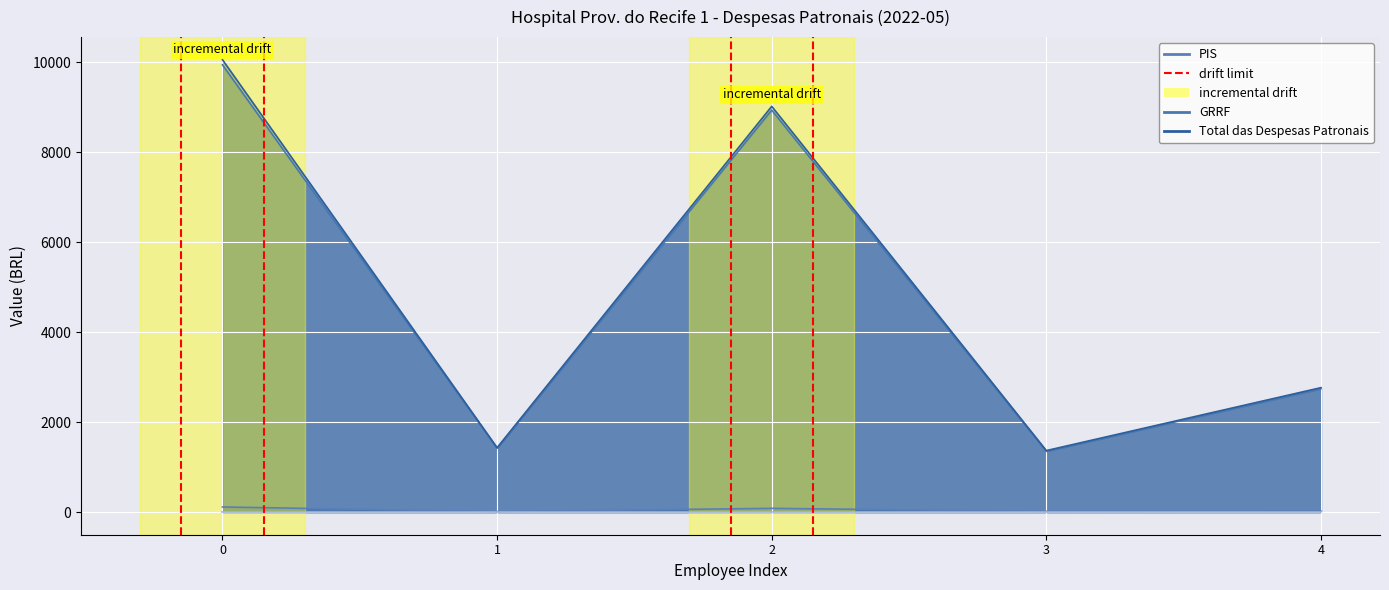

The chart shows a value of 0 at 0. True or false?

False